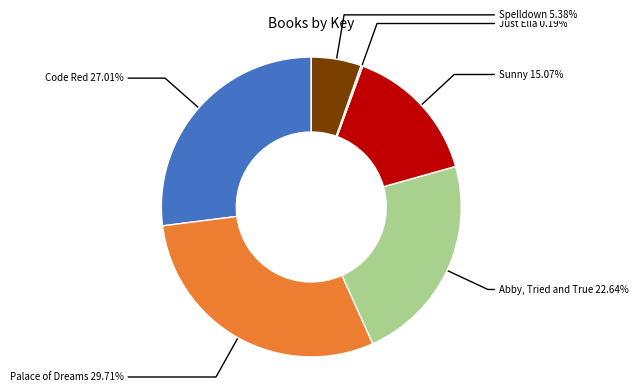

Does any single category account for the majority?

No